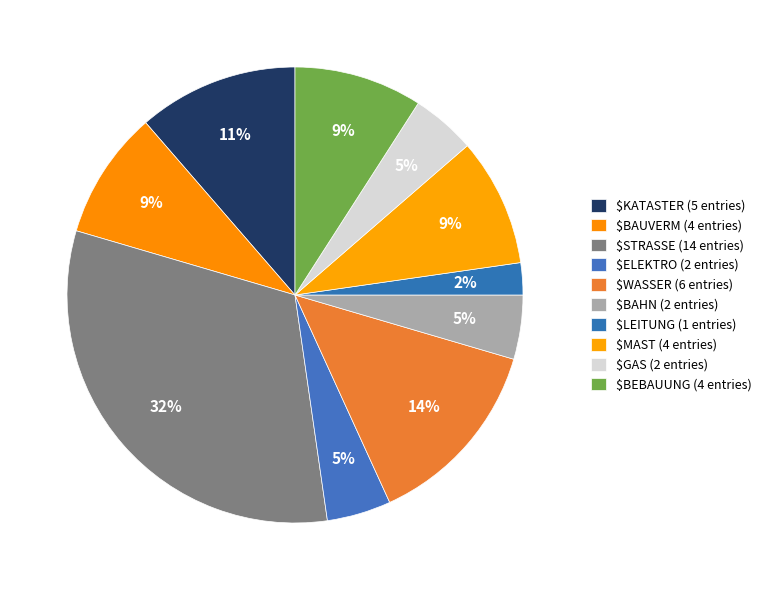

How many slices are in this pie chart?

10